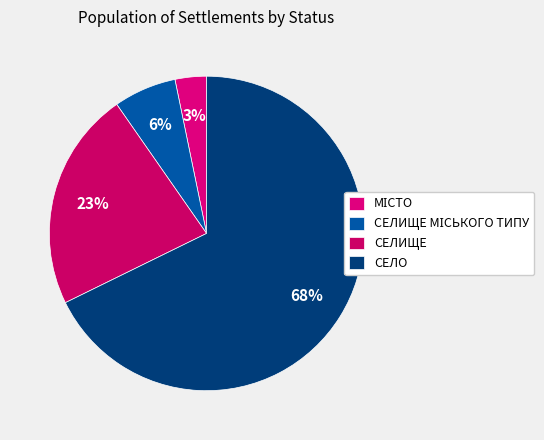

Is there any slice that represents more than half of the pie?

Yes